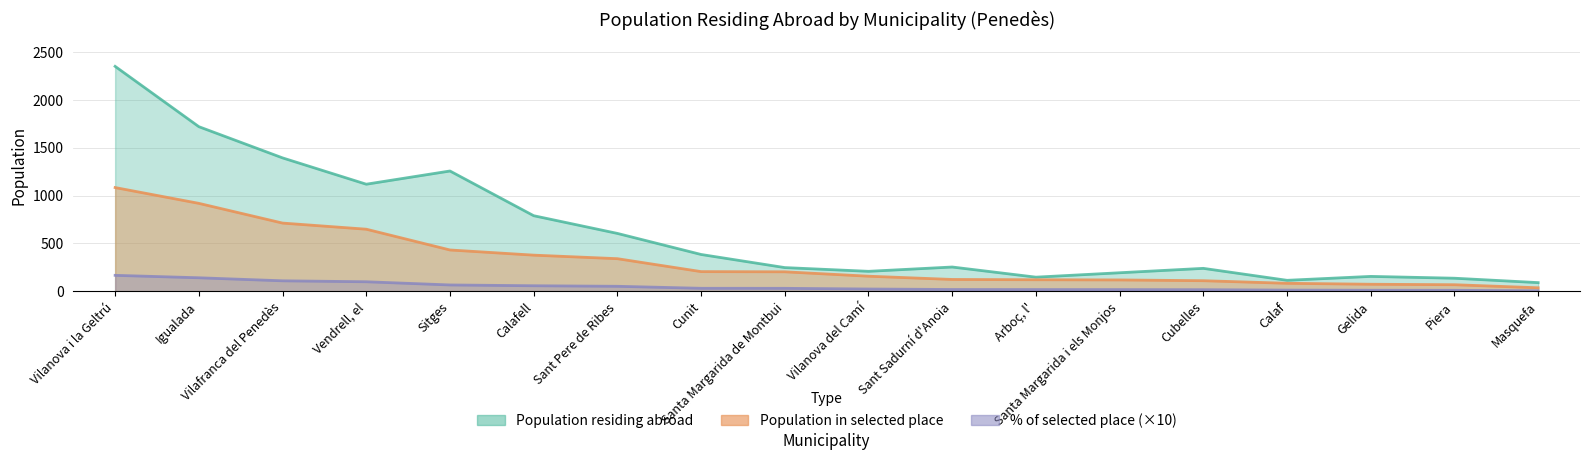

The value of Population residing abroad at Piera is 137.0. True or false?

True